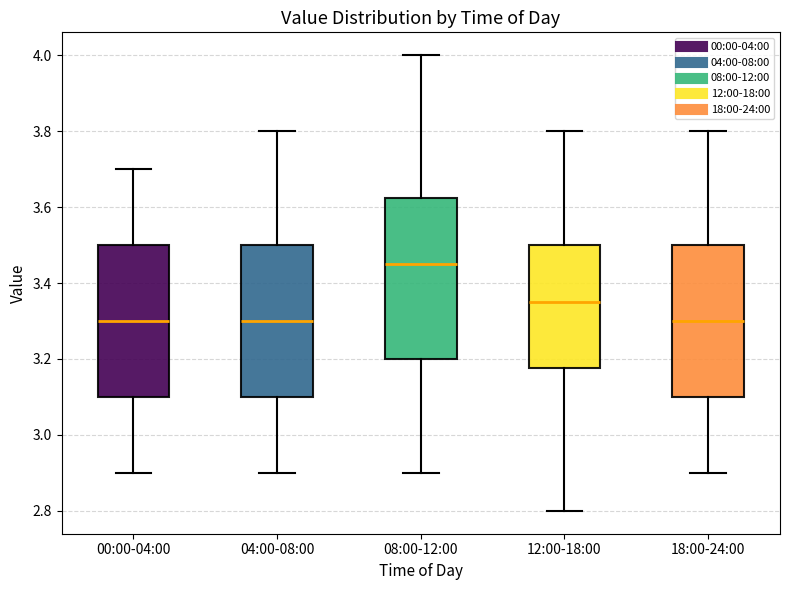

Reading left to right, read every box against the y-axis: the position of its median line, the range the box covers, and the ends of its whiskers. The values are not printed on the chart, so give them approximately, as read against the axis.

00:00-04:00: median 3.30, box 3.10 to 3.50, whiskers 2.90 to 3.70
04:00-08:00: median 3.30, box 3.10 to 3.50, whiskers 2.90 to 3.80
08:00-12:00: median 3.46, box 3.20 to 3.62, whiskers 2.90 to 4.00
12:00-18:00: median 3.36, box 3.18 to 3.50, whiskers 2.80 to 3.80
18:00-24:00: median 3.30, box 3.10 to 3.50, whiskers 2.90 to 3.80